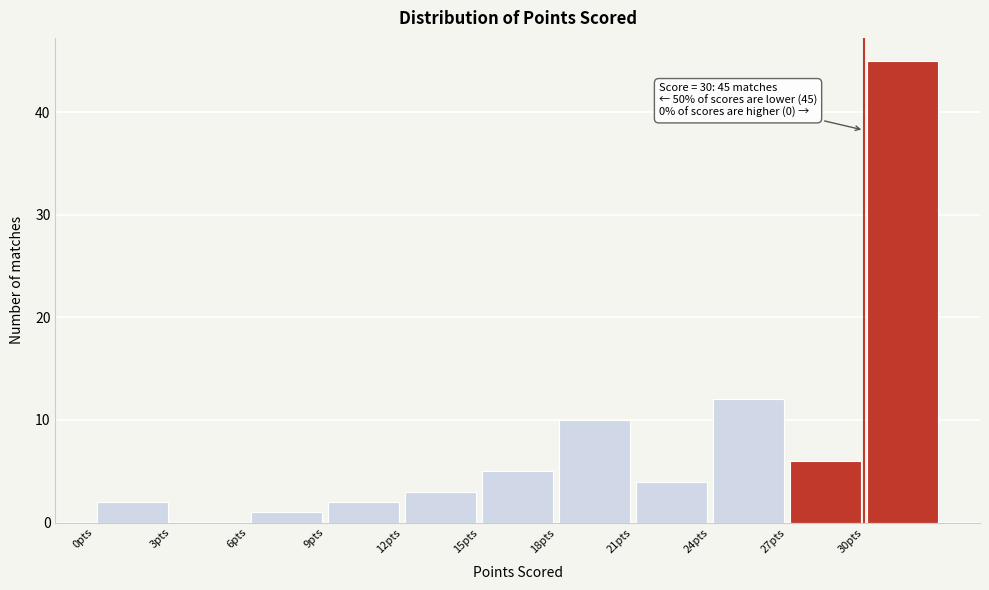

Over which range of the x-axis is the bar tallest?

30 to 33